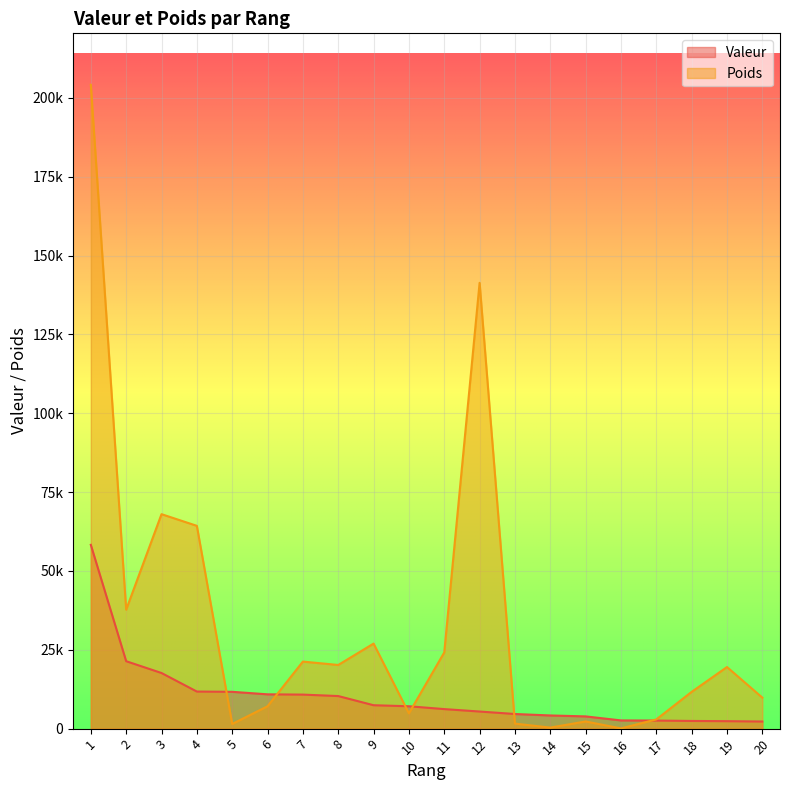

Reading right to left, transcribe all the data shown in this chart.

Valeur: 2255.6	2366.7	2433.2	2557.6	2605.5	3878.4	4177.1	4639.2	5423.6	6194.2	7094.1	7421.7	10331.0	10791.7	10878.3	11677.7	11757.4	17638.9	21382.2	58280.3
Poids: 9830.4	19533.4	11660.7	2920.3	75.6	2273.2	332.5	1594.8	141374.1	24166.0	4853.9	26969.3	20186.8	21262.6	7096.1	1476.2	64310.2	68009.7	37723.1	204159.0